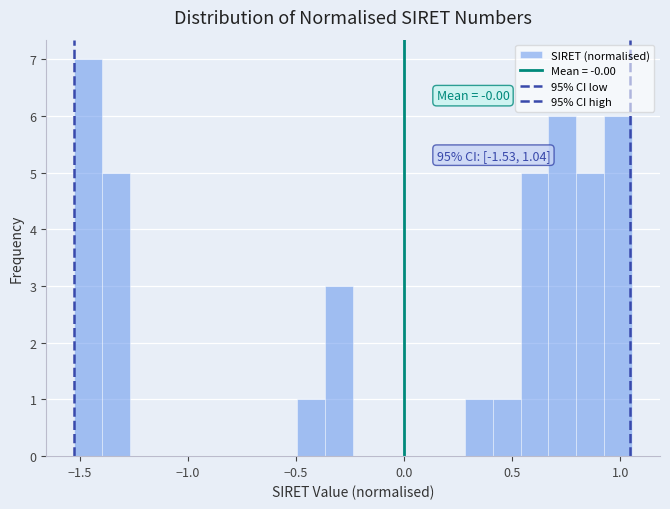

Around what value on the x-axis is the tallest bar? Give the approximate position of its centre, as read against the axis.

-1.45